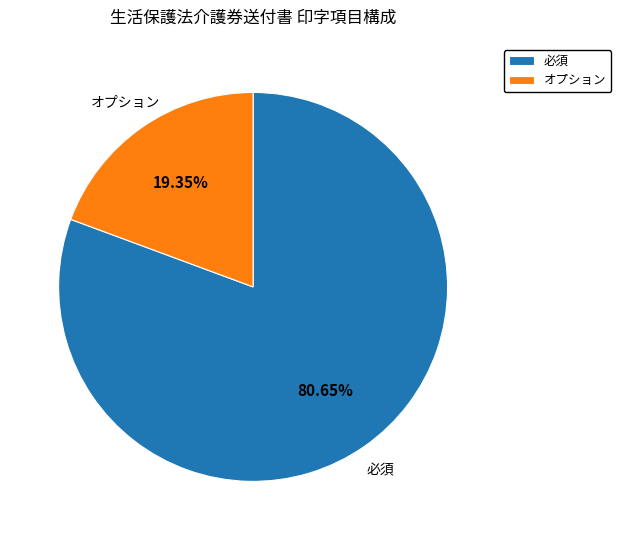

Rank the categories by value from highest to lowest.

必須, オプション